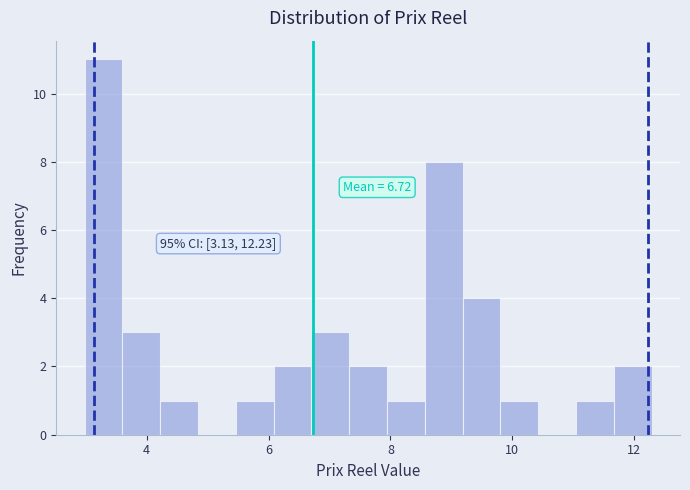

Around what value on the x-axis is the tallest bar? Give the approximate position of its centre, as read against the axis.

3.2